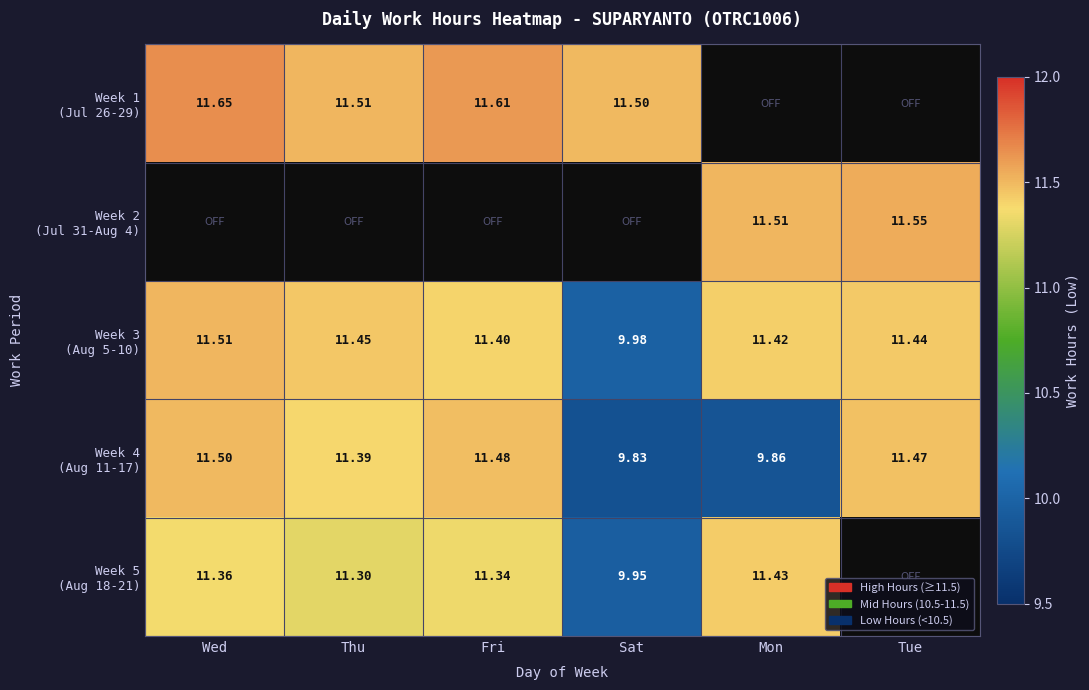

Count the number of data series in this chart.

5